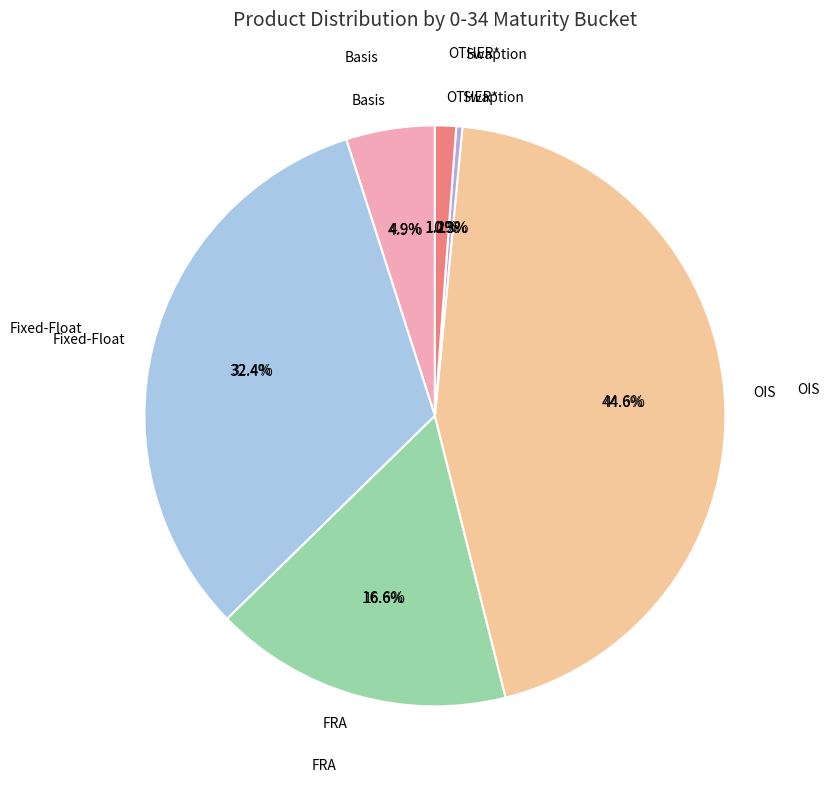

To the nearest percent, what is the difference between the largest and smallest slice percentages?

44%